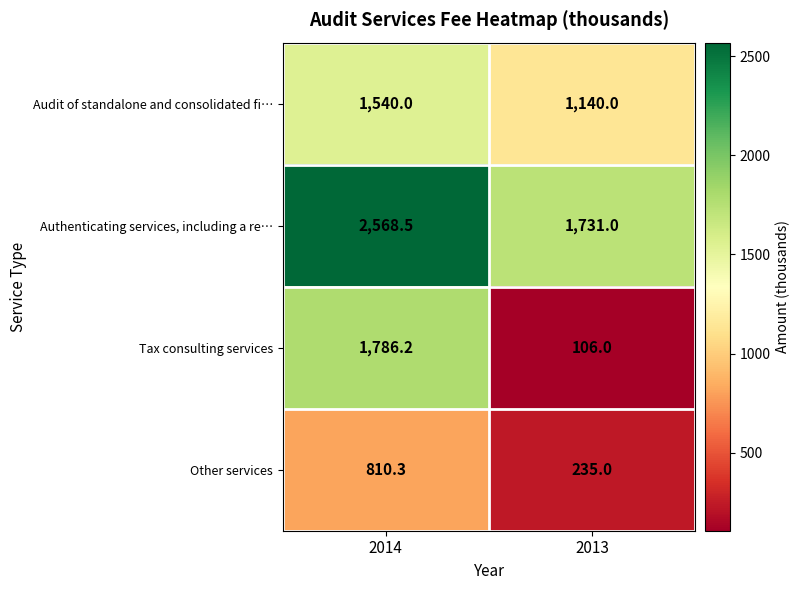

At which category is the sum across all series the highest?

2014